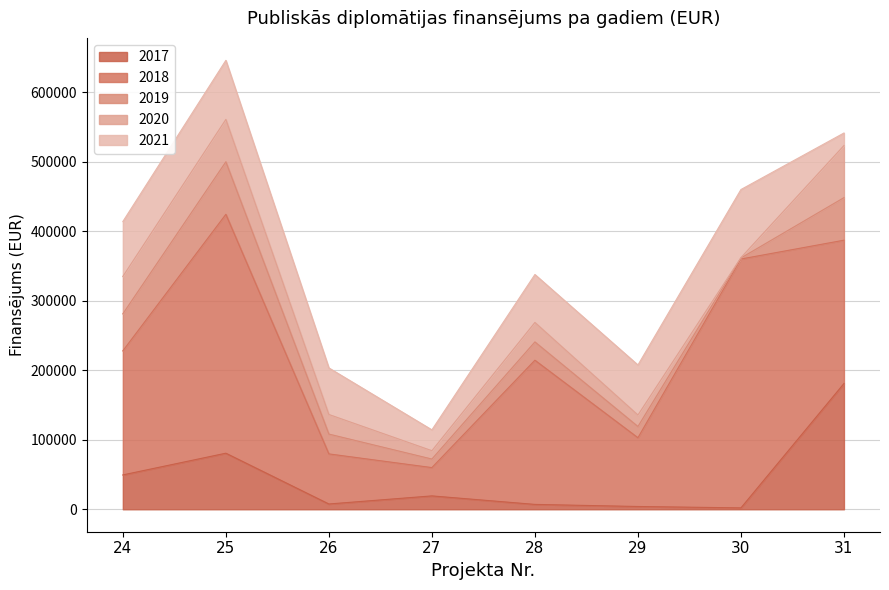

What are all the series names shown in the legend?

2017, 2018, 2019, 2020, 2021